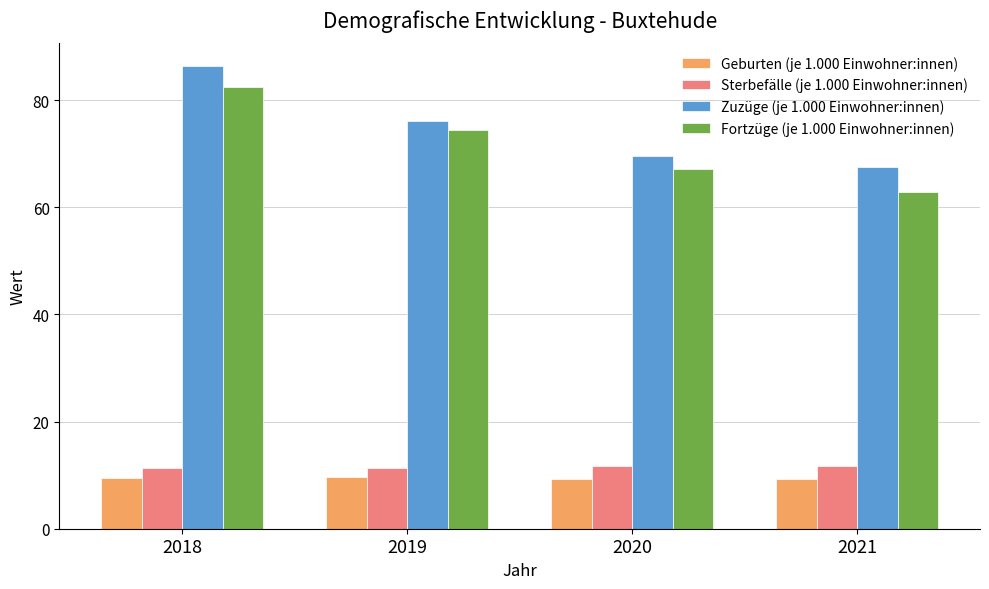

Is it true that Fortzüge (je 1.000 Einwohner:innen) equals 25.6 at 2018?

False